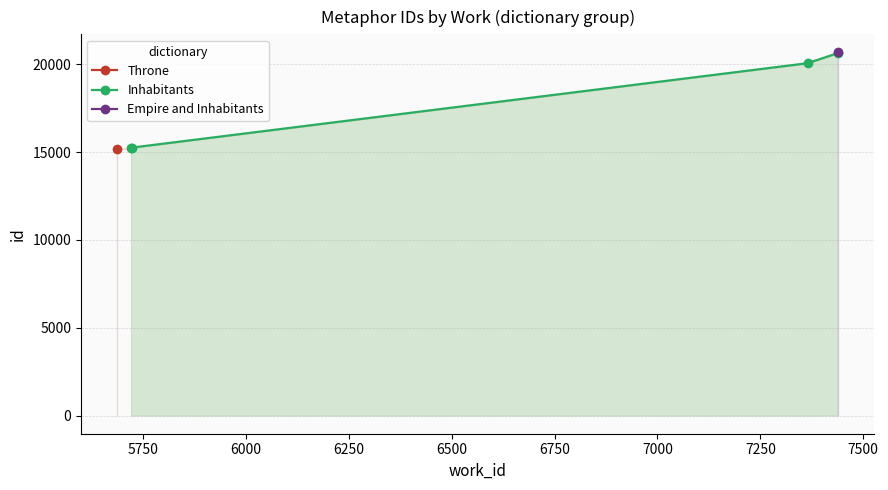

True or false: there are more than 2 points higher than both neighbors.

False